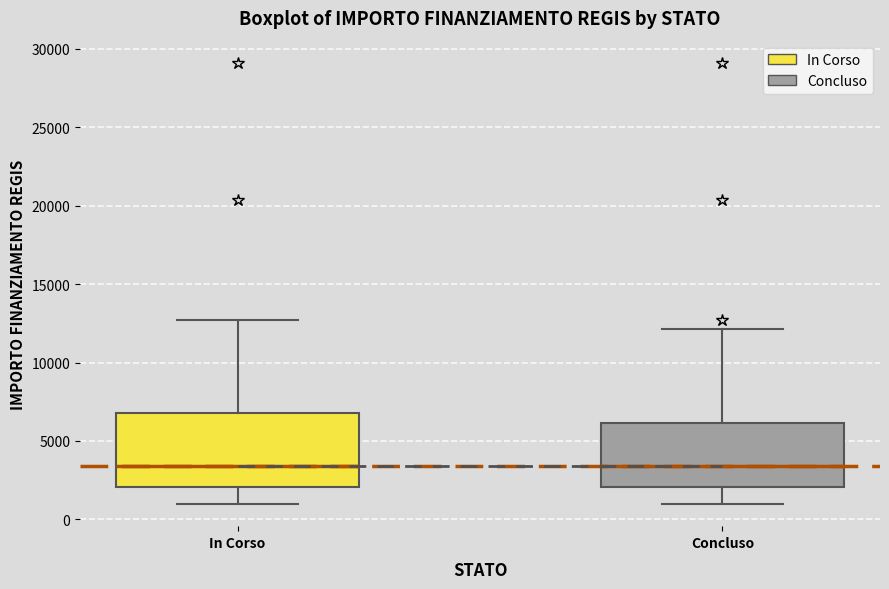

Comparing the boxes themselves (not the whiskers), which one is the tallest?

In Corso